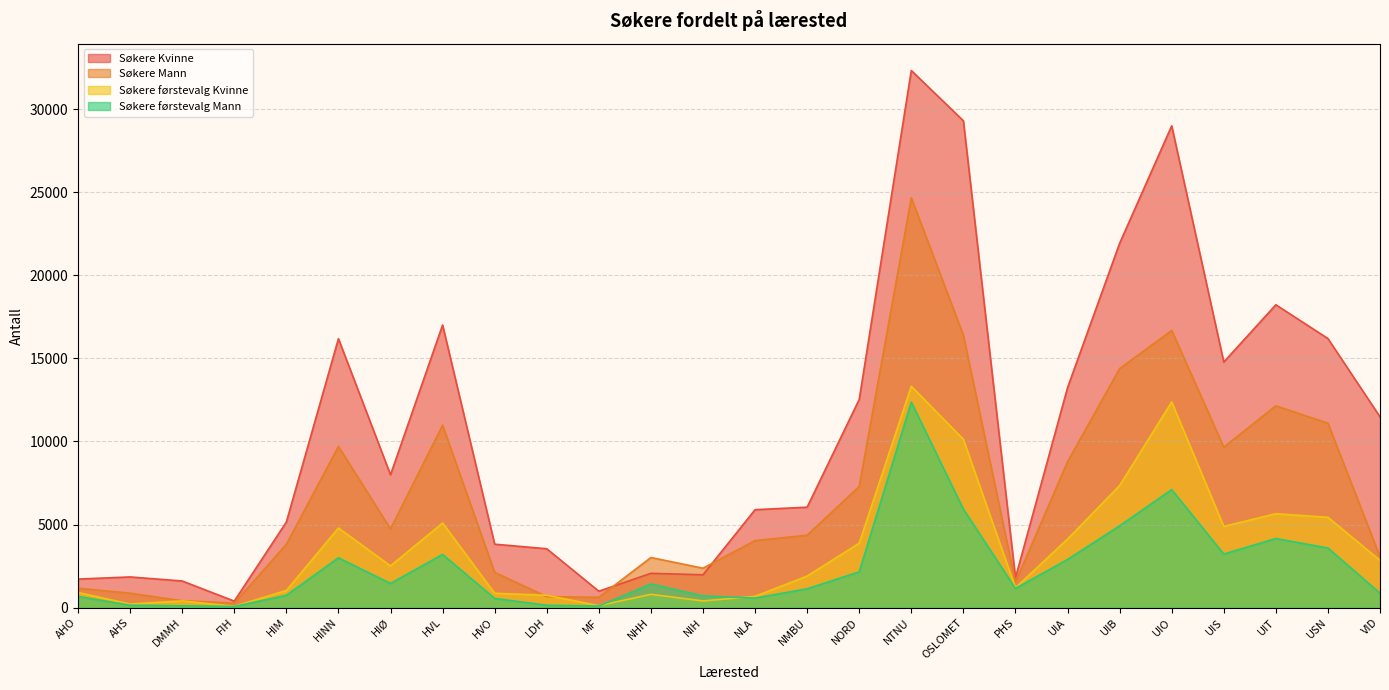

What is the average value of the Søkere Kvinne series?

10656